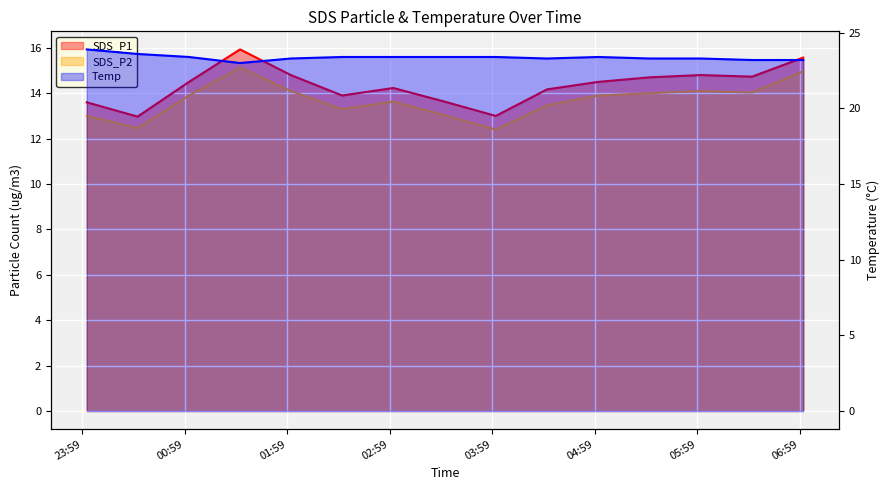

Which series changed the most between 2023/07/11 00:31:15 and 2023/07/11 05:31:00?

SDS_P1